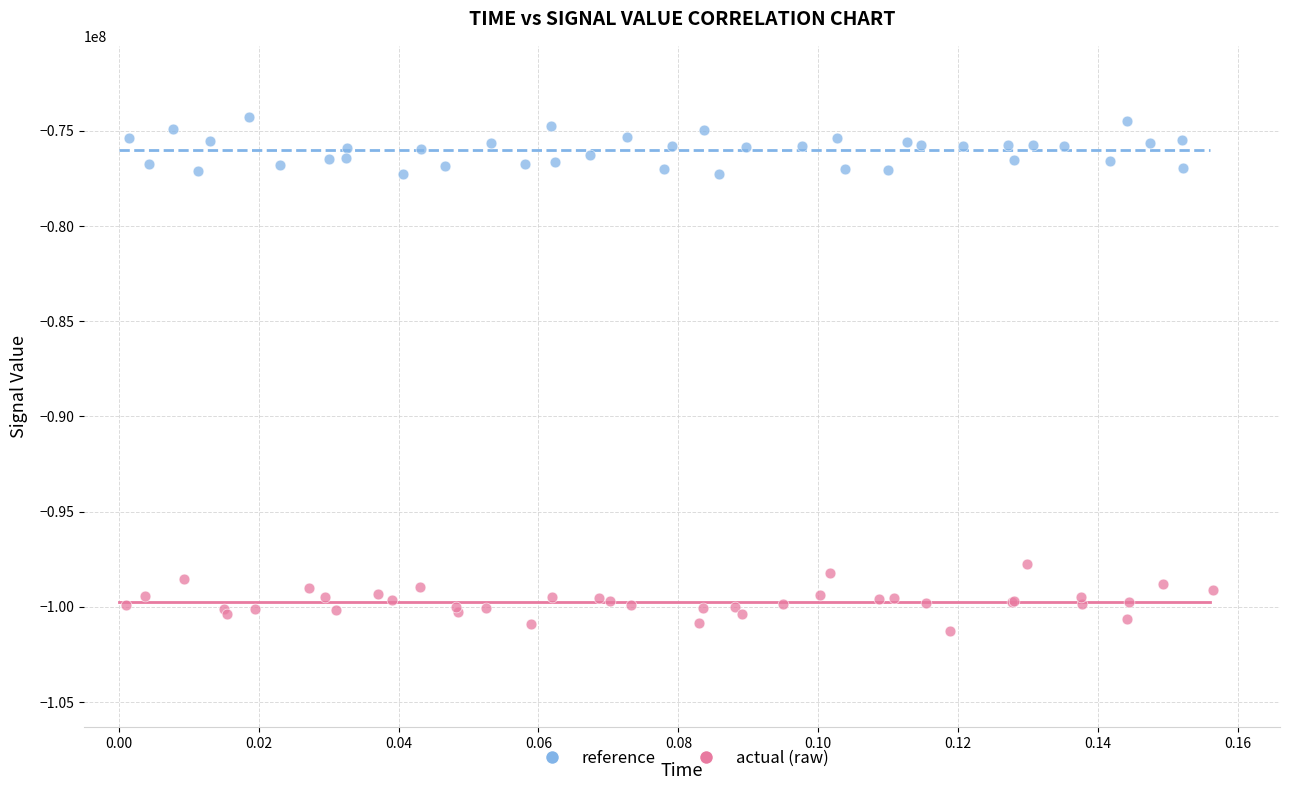

Which series reaches the maximum Y coordinate?

reference